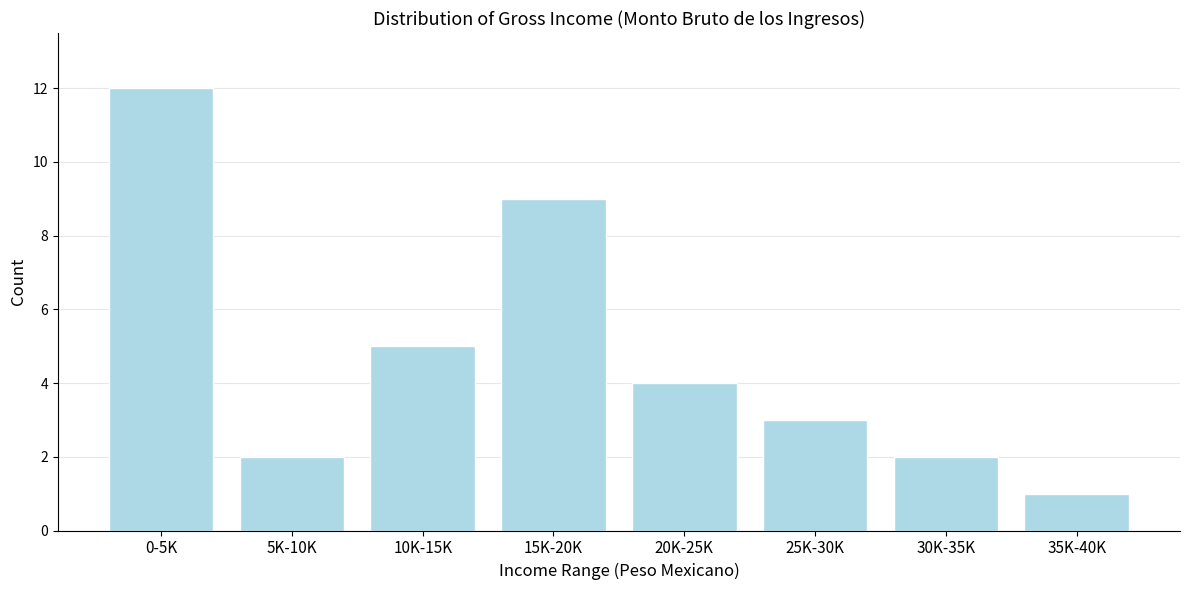

Reading right to left, extract all data points from this chart.

1	2	3	4	9	5	2	12